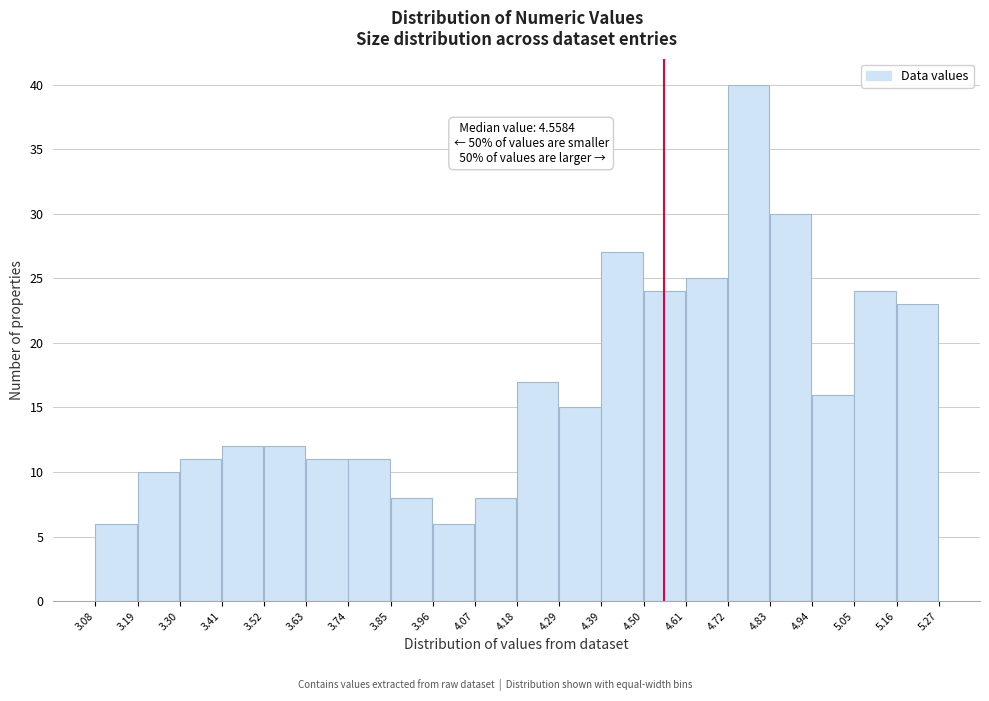

Which range on the x-axis has the tallest bar?

4.72 to 4.83